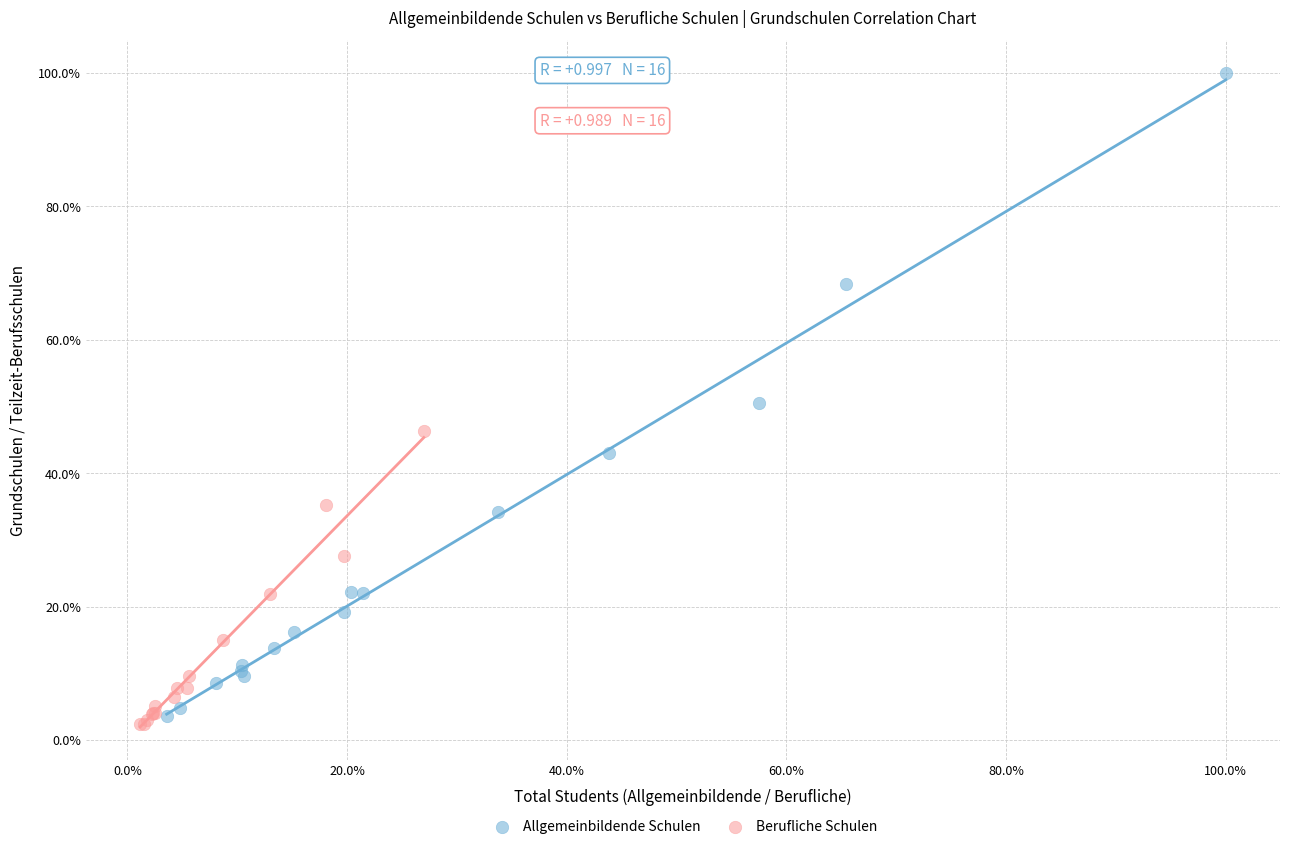

Which series contains the highest Y value?

Allgemeinbildende Schulen